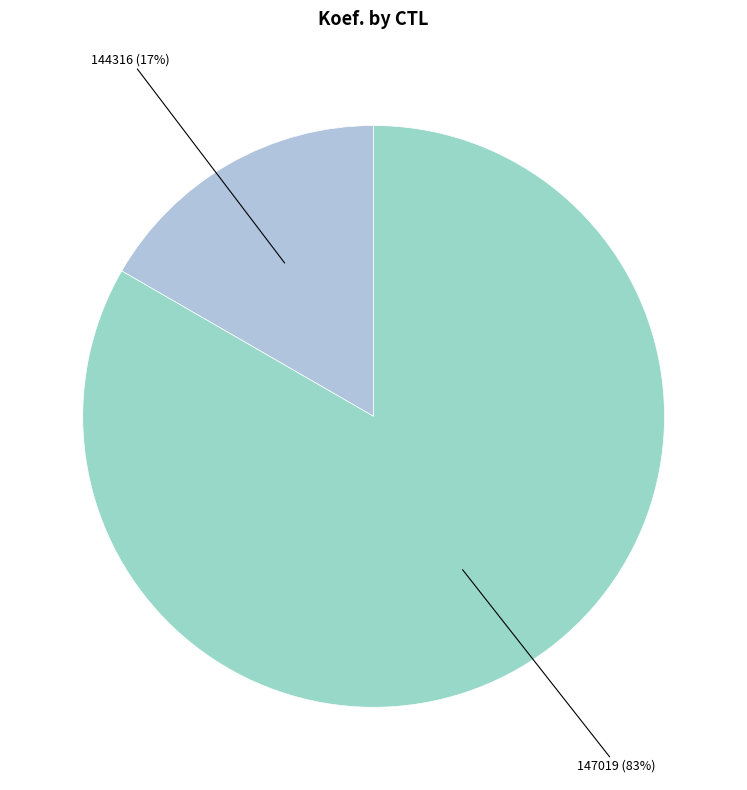

To the nearest percent, what percentage of the pie is 144316?

17%